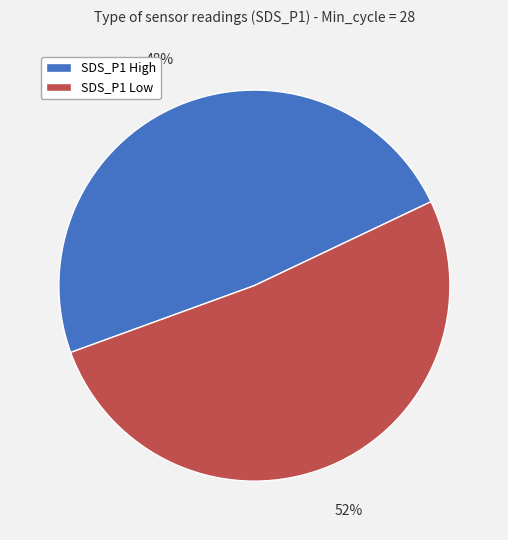

To the nearest percent, what is the average slice percentage?

50%